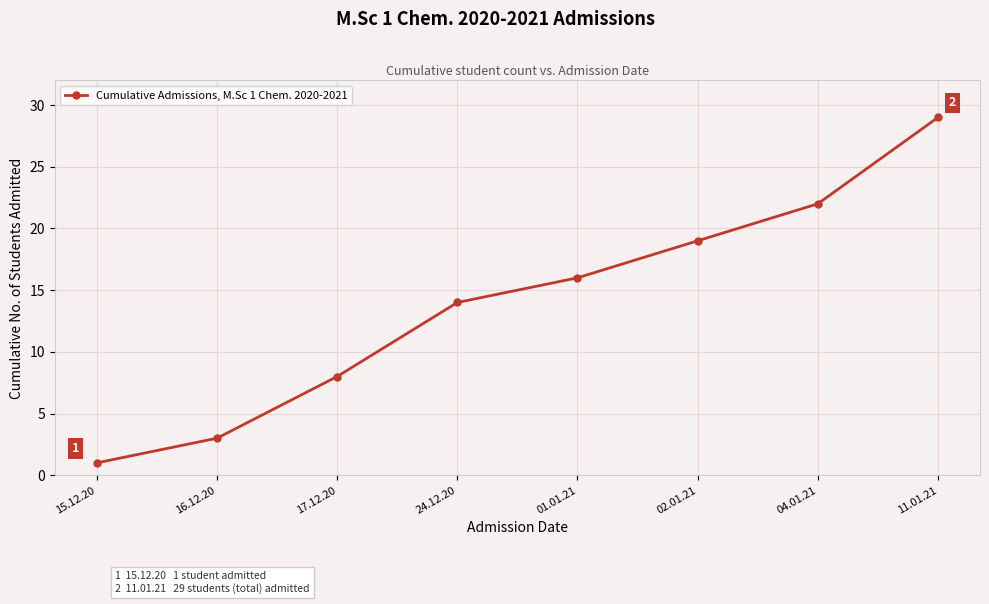

True or false: the data has more than 1 interior local peaks.

False